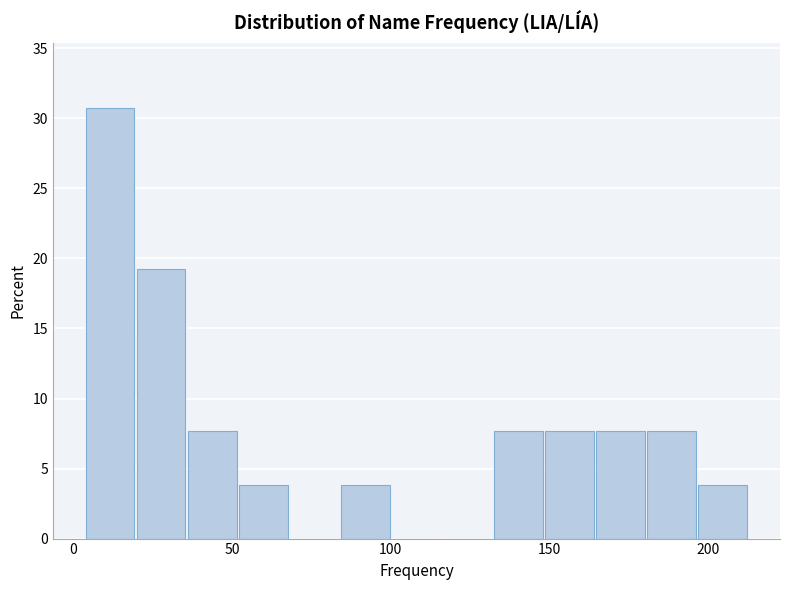

Around what value on the x-axis is the tallest bar? Give the approximate position of its centre, as read against the axis.

10